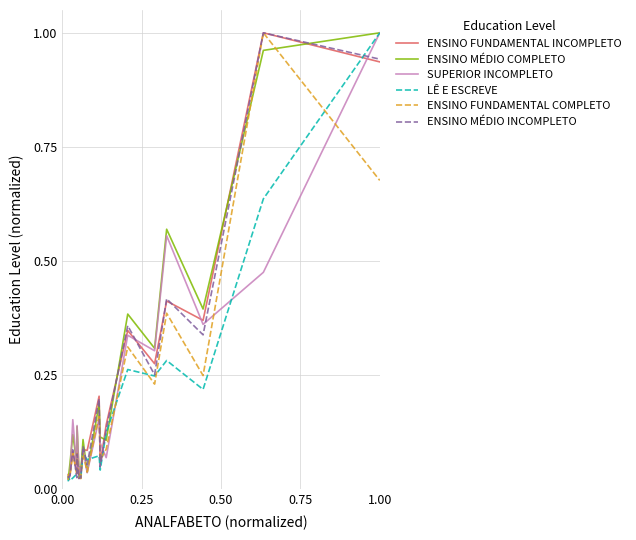

At which category is the sum across all series the highest?

1.00